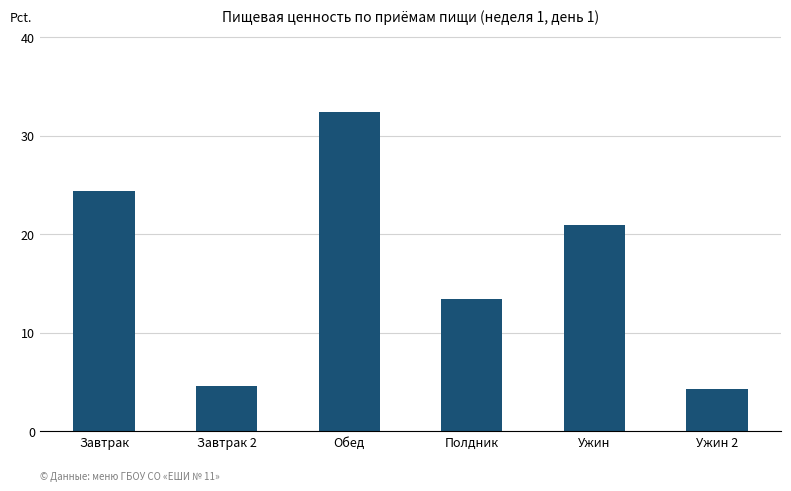

Reading left to right, extract all data points from this chart.

Завтрак=24.4	Завтрак 2=4.6	Обед=32.4	Полдник=13.5	Ужин=20.9	Ужин 2=4.3